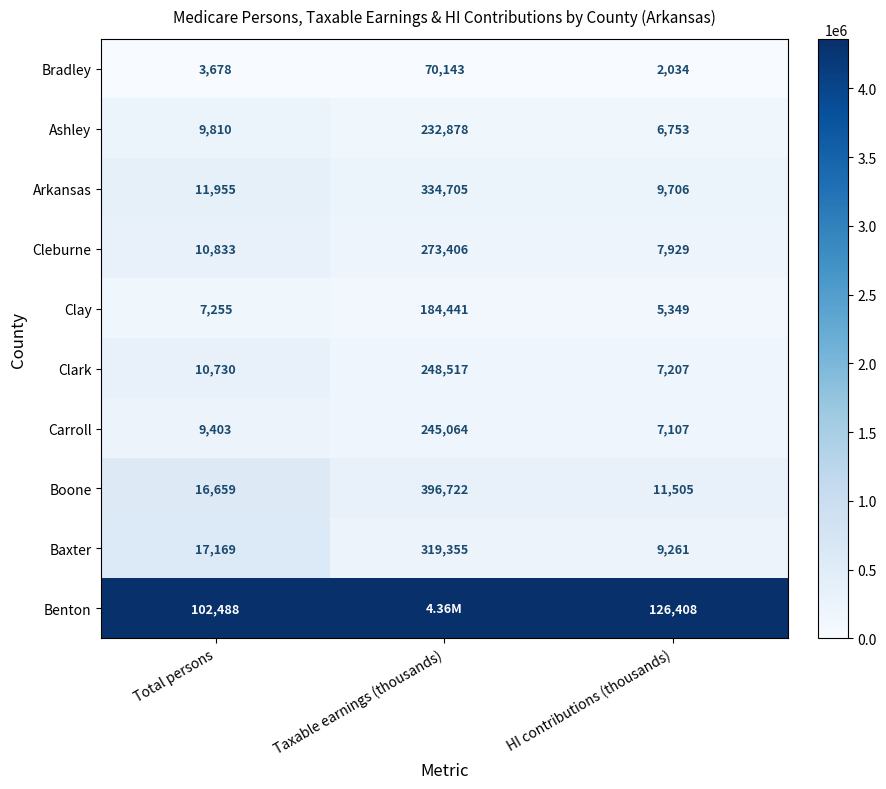

What is the sum of the Ashley values at HI contributions (thousands) and Total persons?

16563